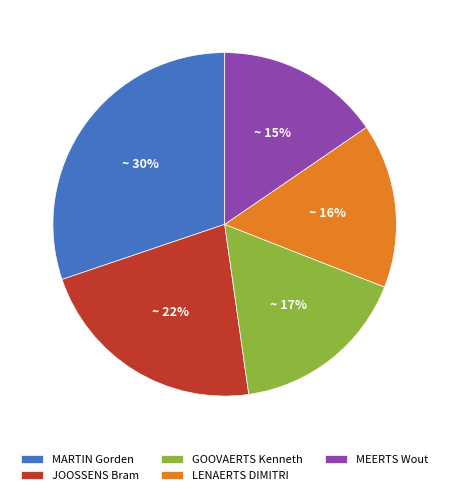

How many slices are in this pie chart?

5